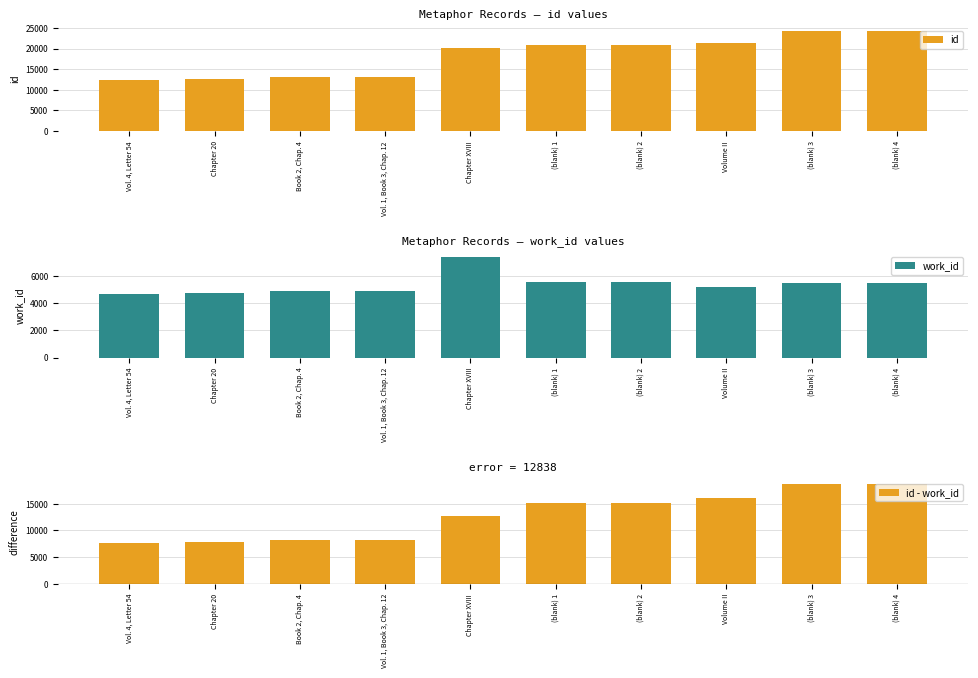

Which series has the largest total across all categories?

id